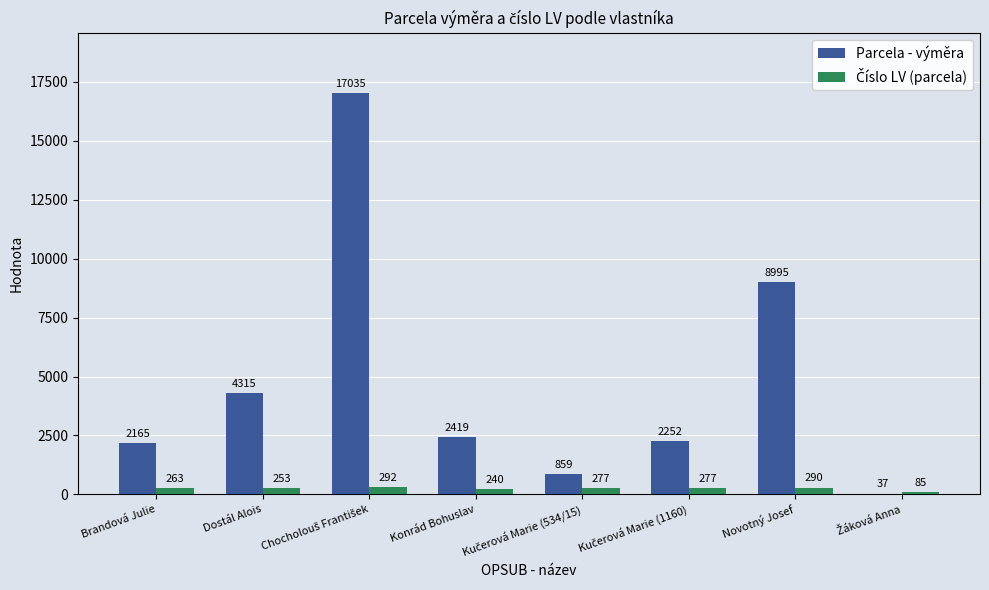

The Parcela - výměra series shows 2419 at Konrád Bohuslav. True or false?

True